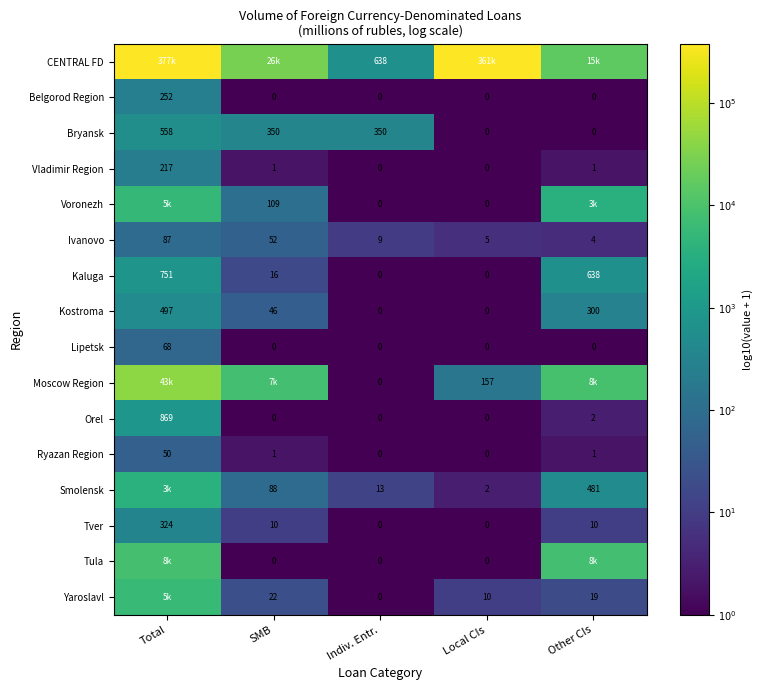

Which category has the highest value in the Vladimir Region series?

Total